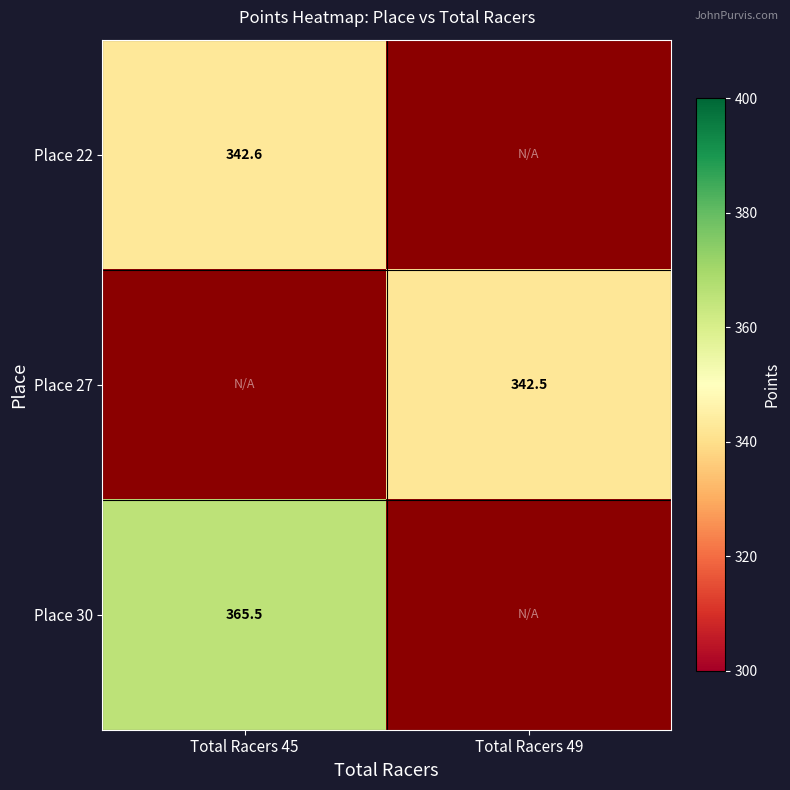

Is the value of Place 30 at Total Racers 45 greater than the value of Place 27 at Total Racers 45?

No